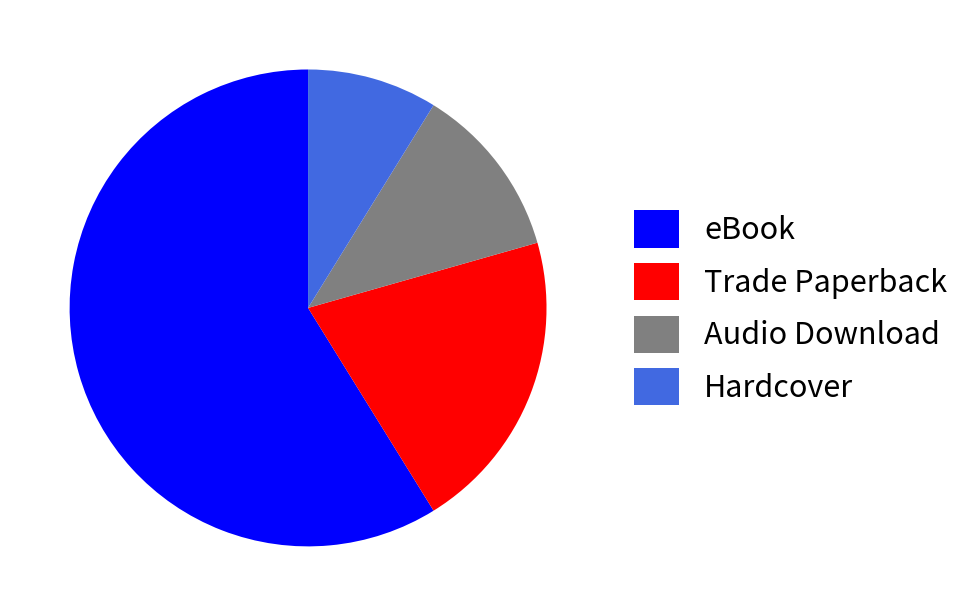

Which slice is the smallest?

Hardcover